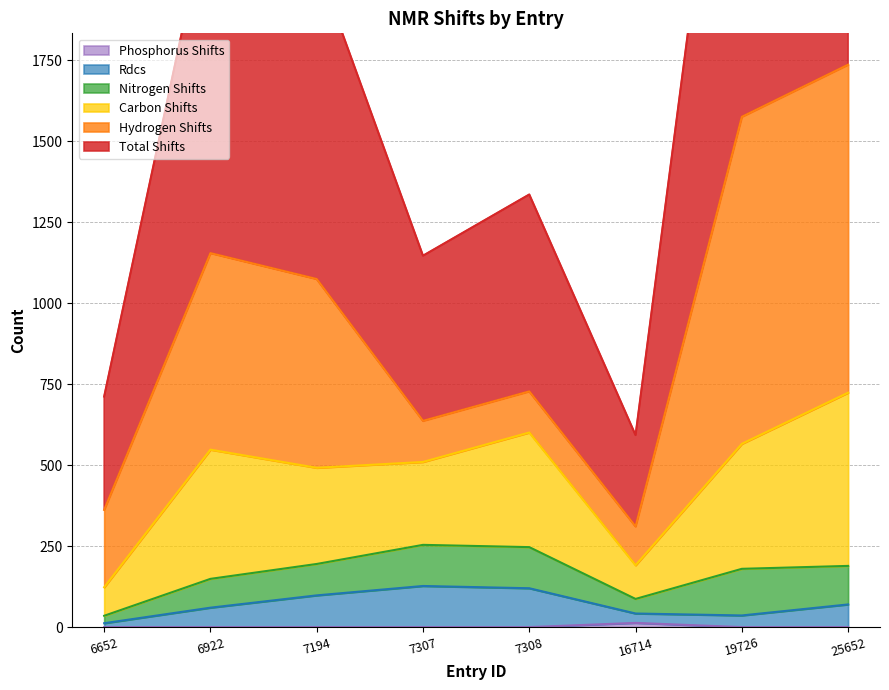

The value of Phosphorus Shifts at 6922 is 0. True or false?

True